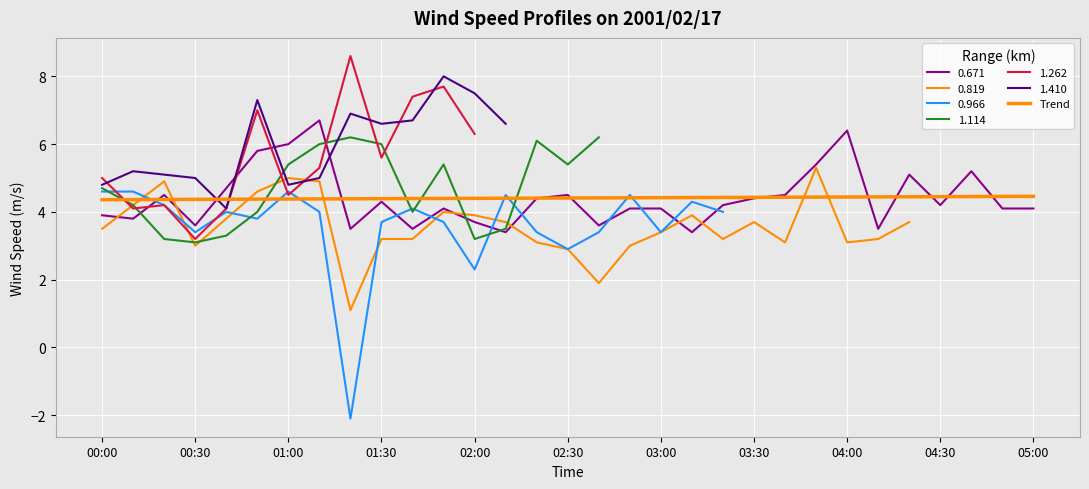

Between 21 and 25, which is larger?

25